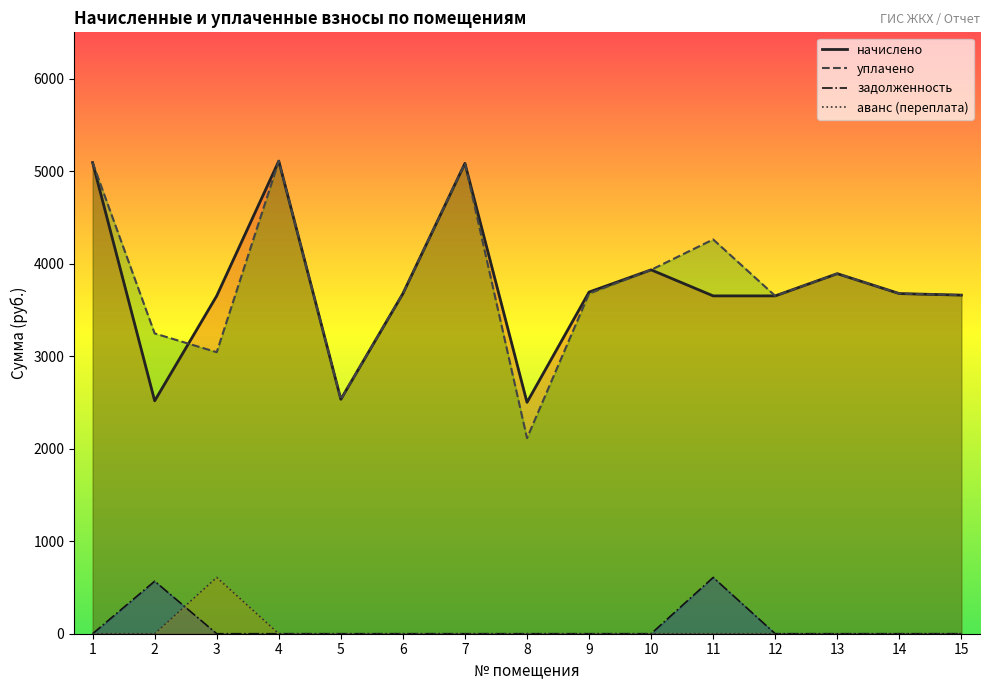

Which category has the highest value in the задолженность series?

11